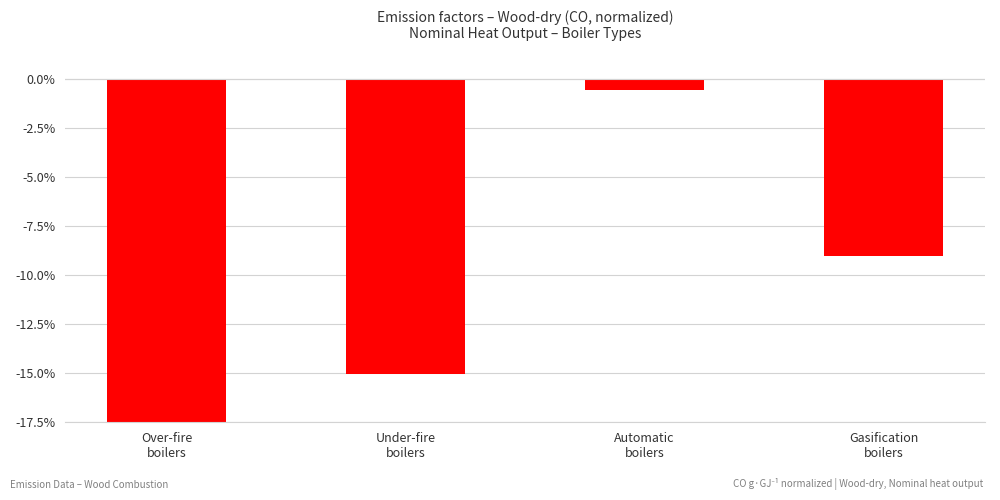

Reading left to right, extract all data points from this chart.

Over-fire
boilers=-17.5	Under-fire
boilers=-15.0	Automatic
boilers=-0.6	Gasification
boilers=-9.0